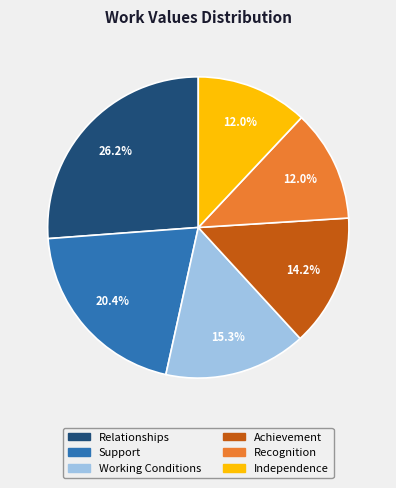

Does Achievement represent more than half of the total?

No